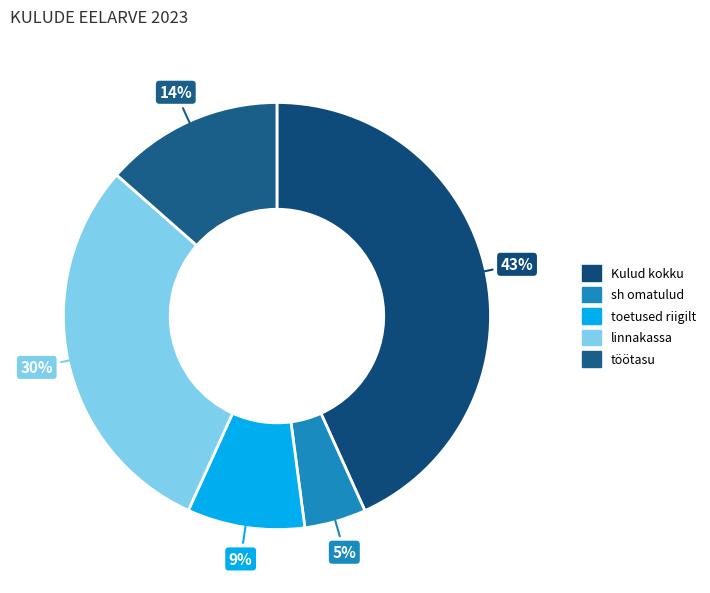

Is there a majority slice in this chart?

No